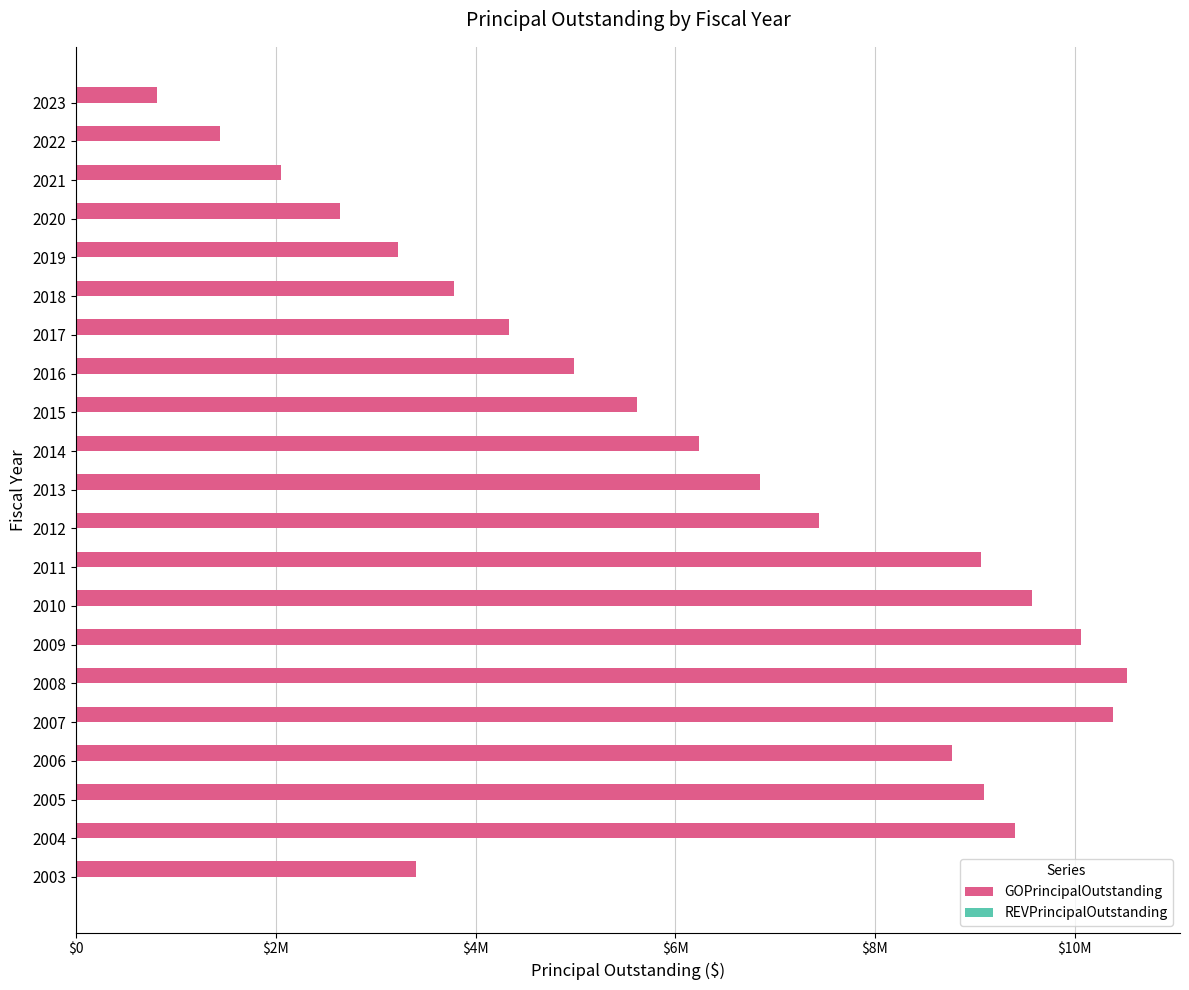

Are the bars horizontal?

Yes